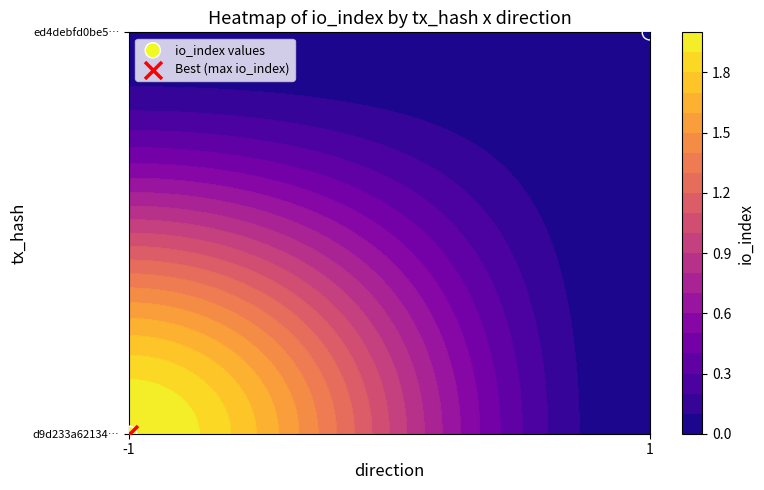

List the labels in order of value, largest first.

1, -1